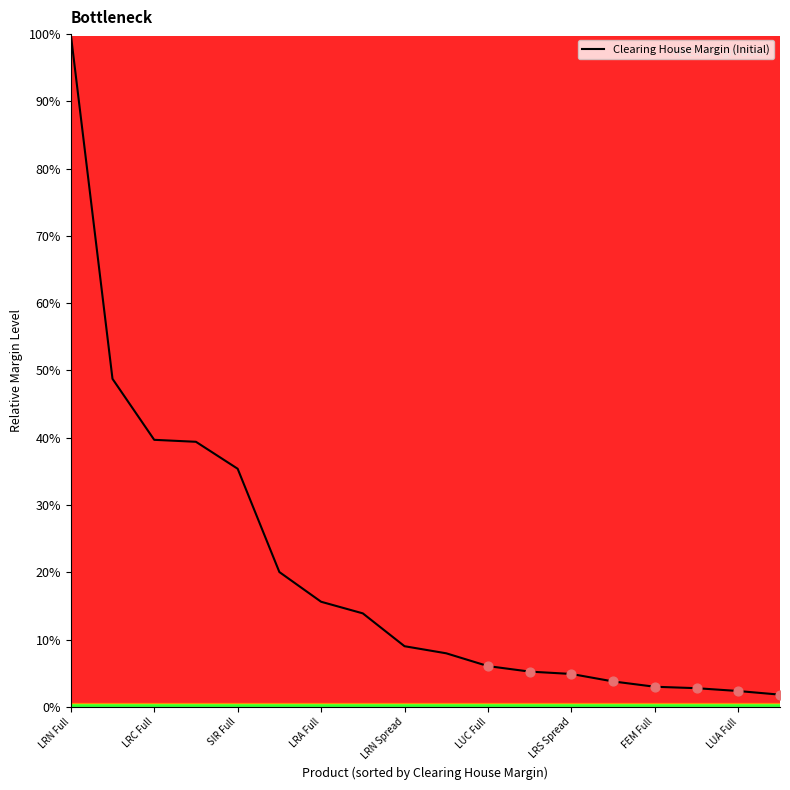

What is the maximum value shown in the chart?

100.0